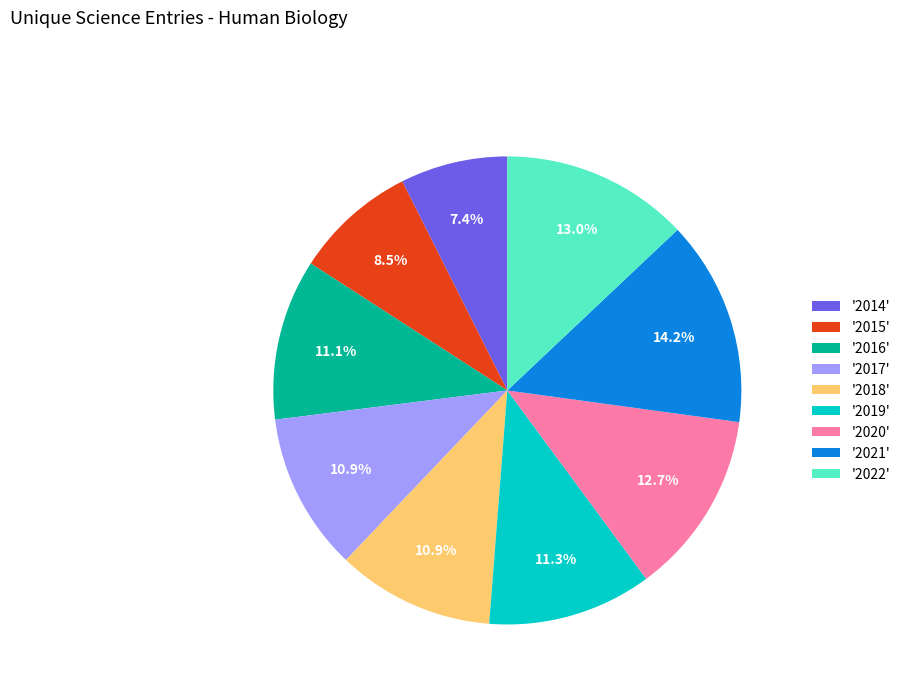

Is there a majority slice in this chart?

No